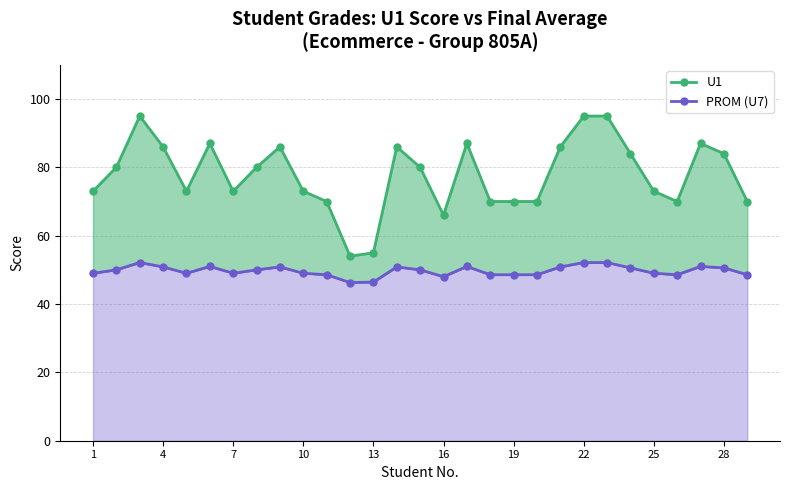

Reading left to right, transcribe all the data shown in this chart.

U1: 73.0	80.0	95.0	86.0	73.0	87.0	73.0	80.0	86.0	73.0	70.0	54.0	55.0	86.0	80.0	66.0	87.0	70.0	70.0	70.0	86.0	95.0	95.0	84.0	73.0	70.0	87.0	84.0	70.0
PROM (U7): 49.0	50.0	52.1	50.9	49.0	51.0	49.0	50.0	50.9	49.0	48.6	46.3	46.4	50.9	50.0	48.0	51.0	48.6	48.6	48.6	50.9	52.1	52.1	50.6	49.0	48.6	51.0	50.6	48.6